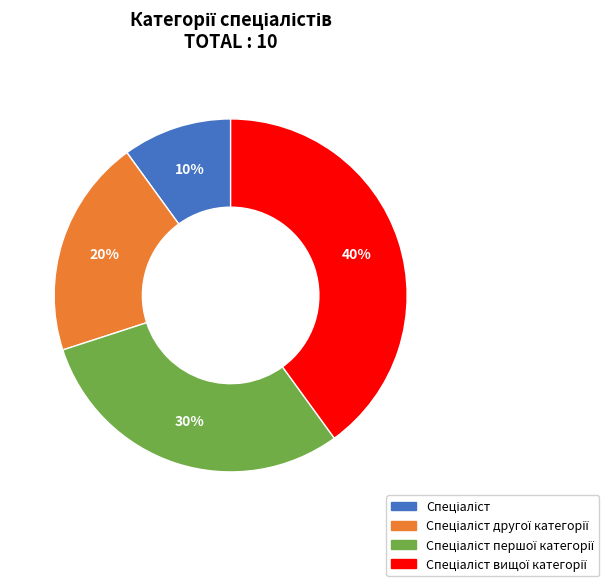

Does any single category account for the majority?

No